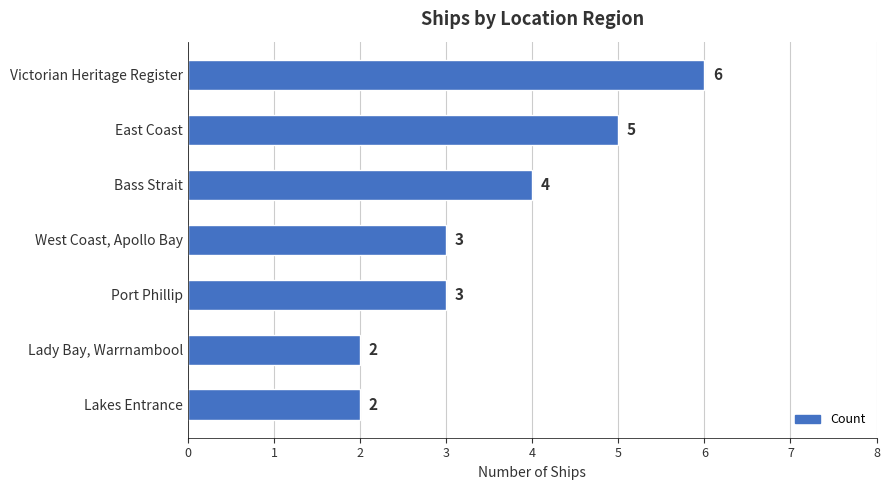

Which category has the highest value across all series?

Victorian Heritage Register